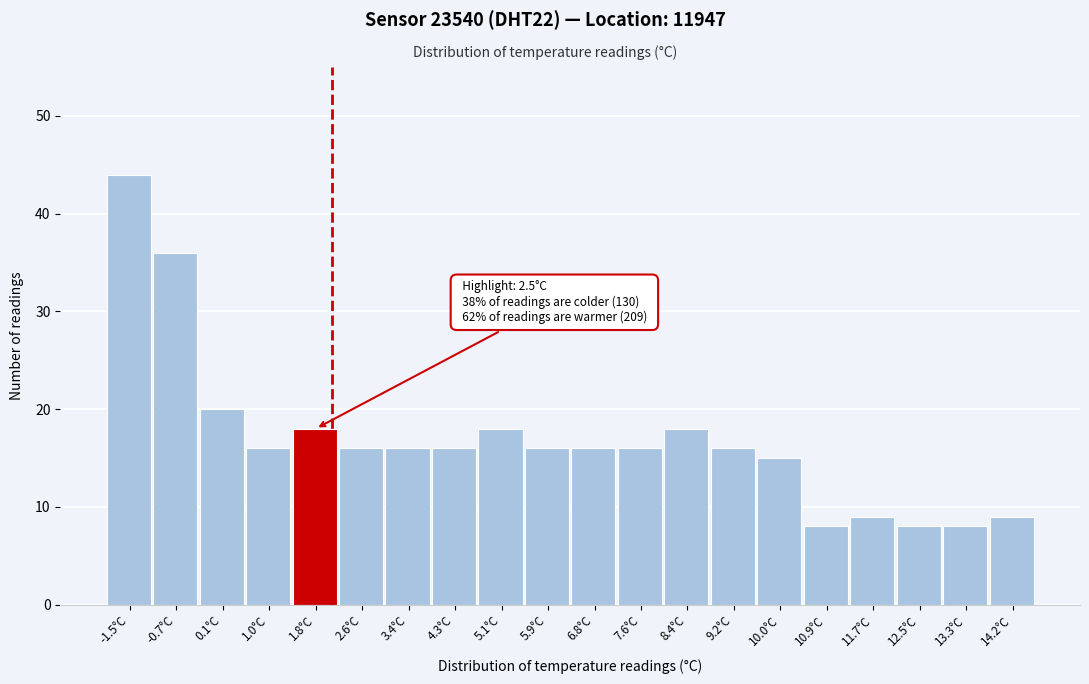

Reading right to left, extract all data points from this chart.

9	8	8	9	8	15	16	18	16	16	16	18	16	16	16	18	16	20	36	44